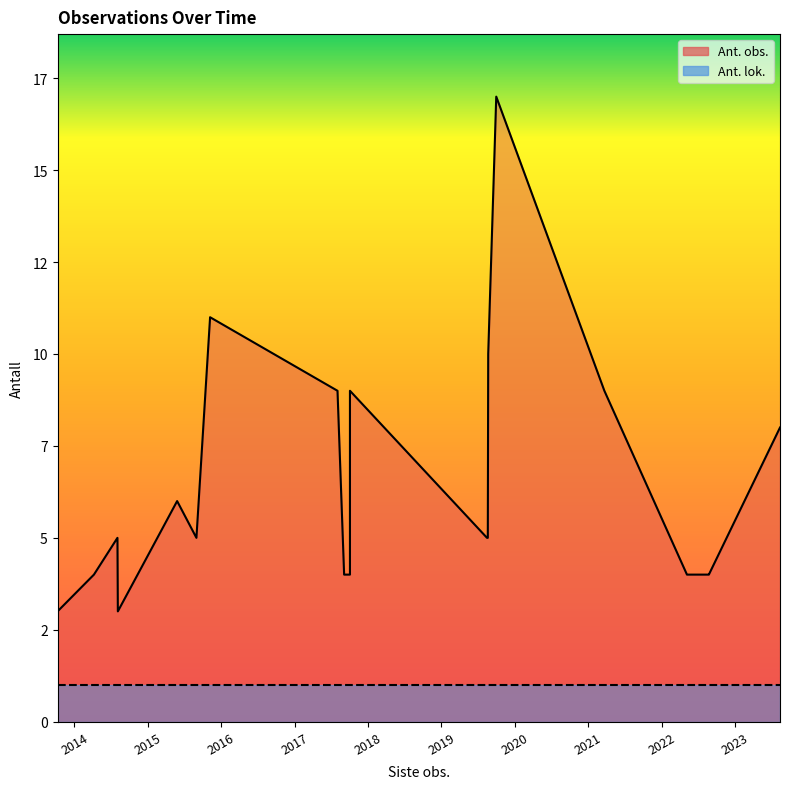

What is the sum of the Ant. lok. values at 2019-08-22 and 2019-08-20?

2